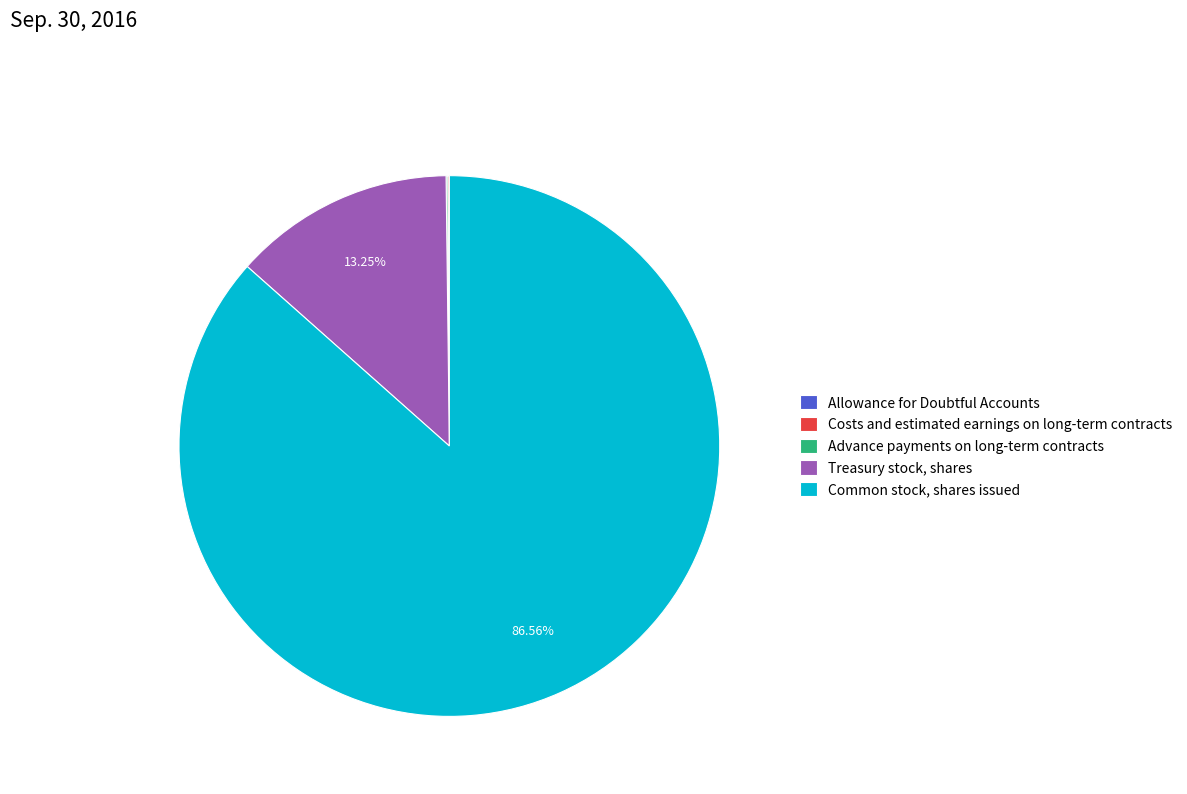

Which category has the biggest portion of the pie?

Common stock, shares issued